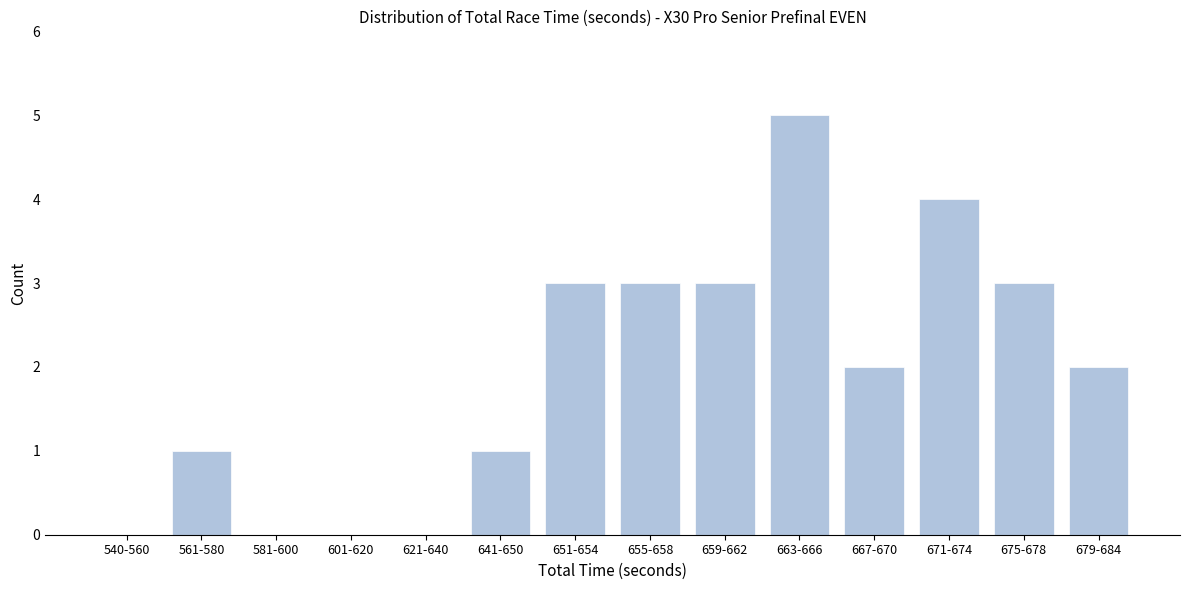

Reading left to right, list all the values displayed in this chart.

540-560=0	561-580=1	581-600=0	601-620=0	621-640=0	641-650=1	651-654=3	655-658=3	659-662=3	663-666=5	667-670=2	671-674=4	675-678=3	679-684=2